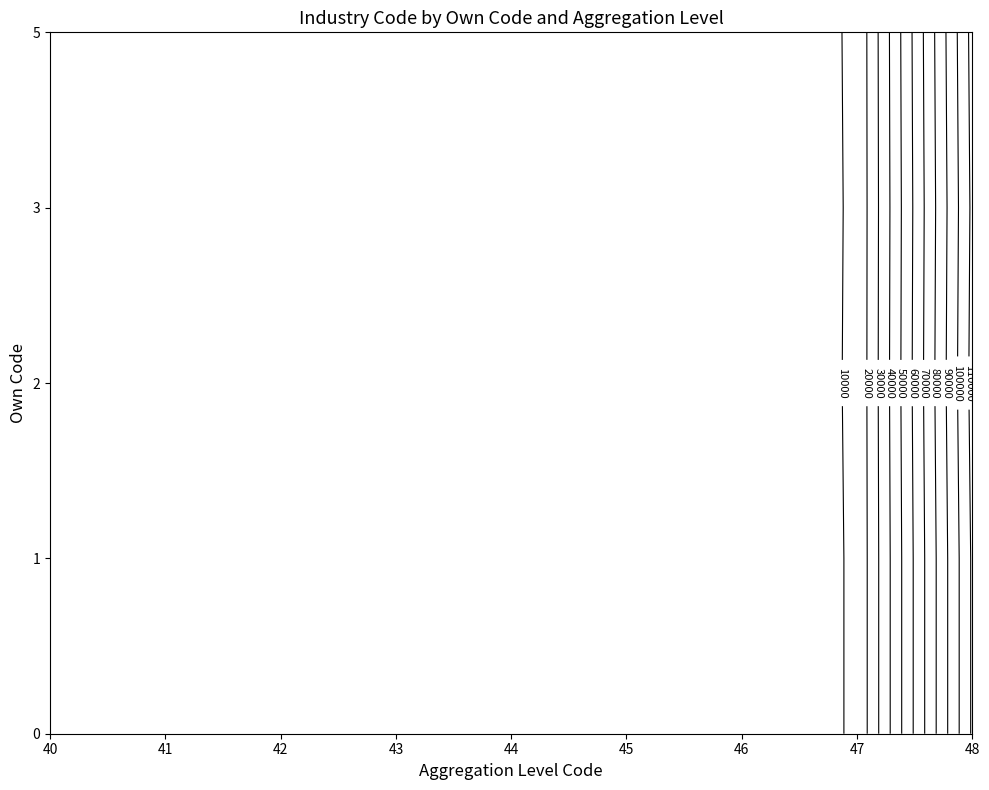

Where is 0 nearest to the value 55715?

47